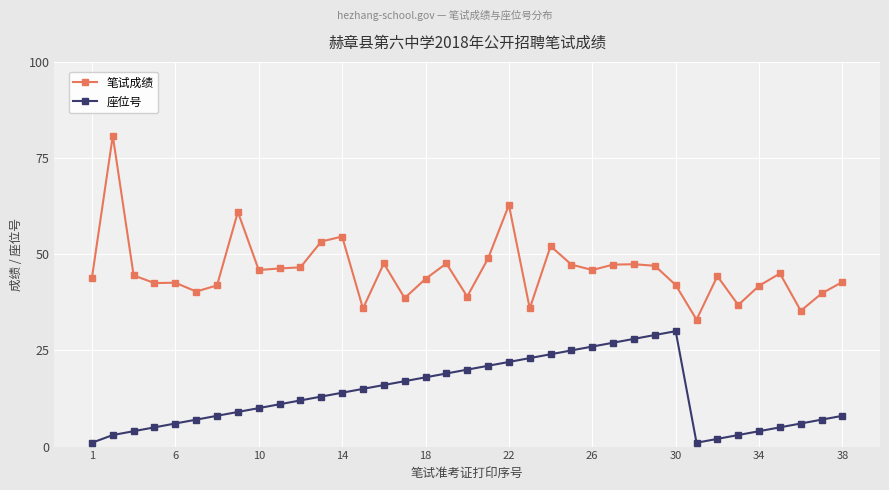

Does the chart have visible grid lines?

Yes